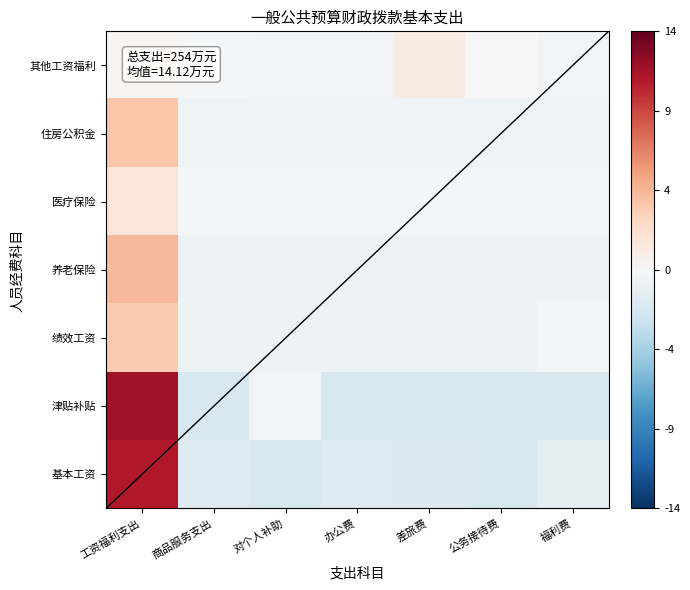

Reading left to right, what are all the values shown in this chart?

基本工资: 工资福利支出=563209.8	商品服务支出=-90013.1	对个人补助=-111446.2	办公费=-90013.1	差旅费=-101172.2	公务接待费=-105619.2	福利费=-64946.2
津贴补贴: 工资福利支出=591898.3	商品服务支出=-114245.7	对个人补助=-20669.7	办公费=-114245.7	差旅费=-114245.7	公务接待费=-114245.7	福利费=-114245.7
绩效工资: 工资福利支出=181178.6	商品服务支出=-33141.4	对个人补助=-33141.4	办公费=-33141.4	差旅费=-33141.4	公务接待费=-33141.4	福利费=-15471.4
养老保险: 工资福利支出=228189.5	商品服务支出=-38031.6	对个人补助=-38031.6	办公费=-38031.6	差旅费=-38031.6	公务接待费=-38031.6	福利费=-38031.6
医疗保险: 工资福利支出=83413.9	商品服务支出=-13902.3	对个人补助=-13902.3	办公费=-13902.3	差旅费=-13902.3	公务接待费=-13902.3	福利费=-13902.3
住房公积金: 工资福利支出=193614.9	商品服务支出=-32349.1	对个人补助=-32349.1	办公费=-32349.1	差旅费=-32349.1	公务接待费=-32349.1	福利费=-31869.1
其他工资福利: 工资福利支出=17501.7	商品服务支出=-9466.9	对个人补助=-19906.9	办公费=-19906.9	差旅费=51593.1	公务接待费=93.1	福利费=-19906.9